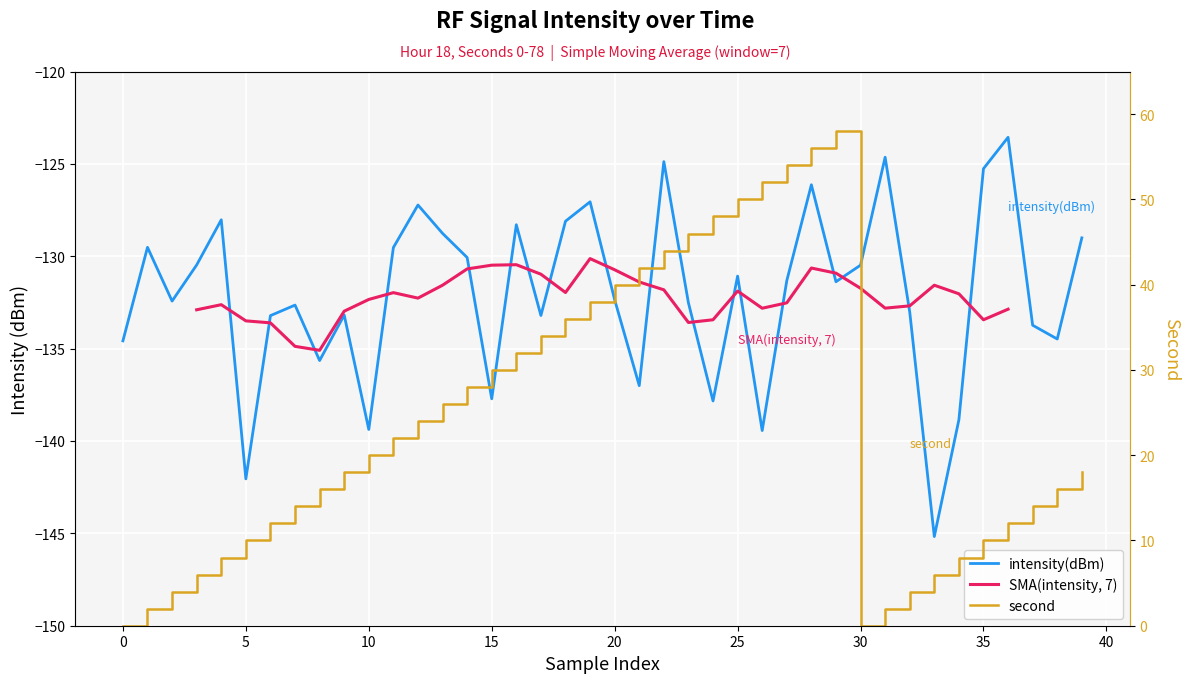

At how many categories does at least one series exceed -92?

40